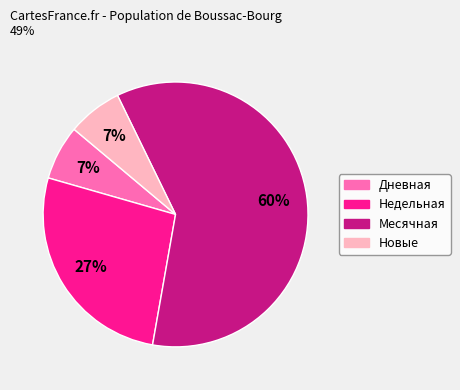

Is there any slice that represents more than half of the pie?

Yes